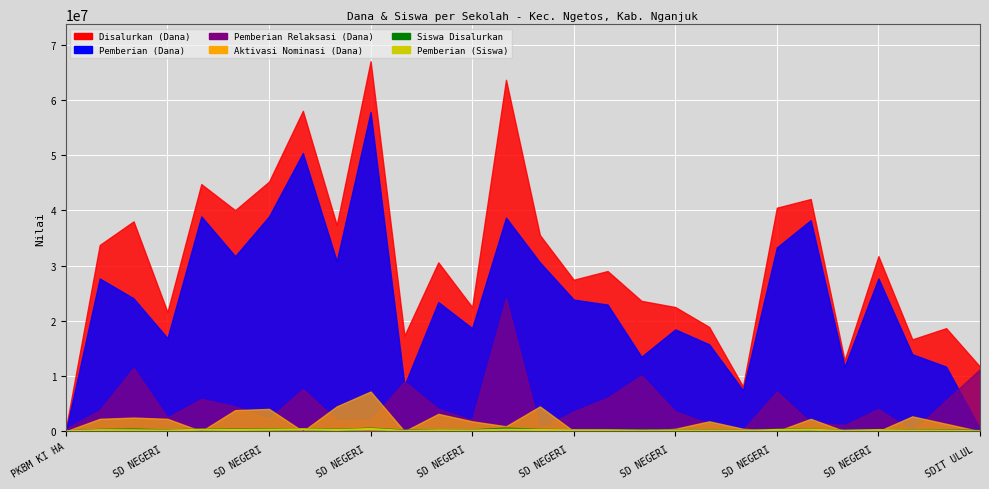

True or false: Pemberian (Siswa) and Siswa Disalurkan cross at least once.

False